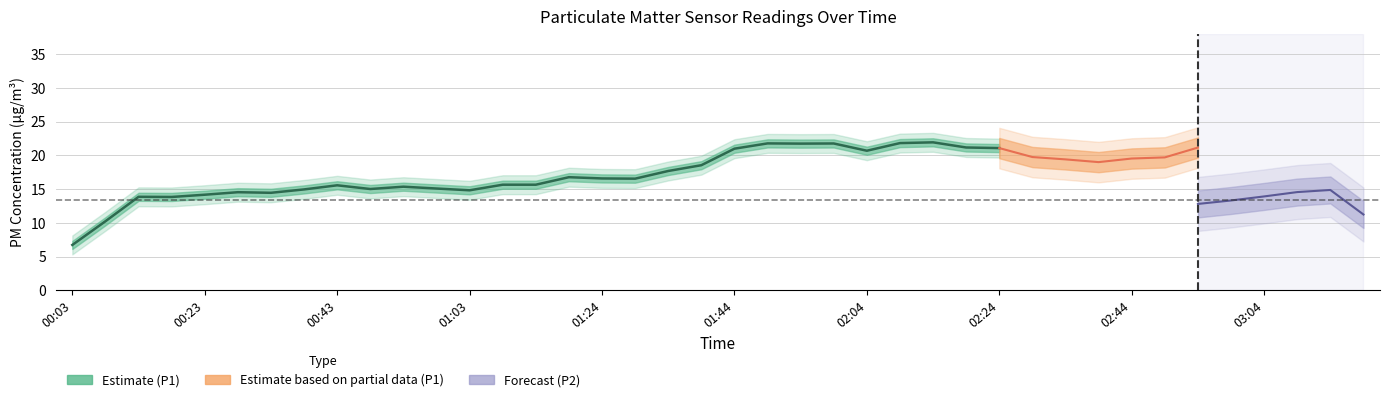

Which series has the largest total across all categories?

P1